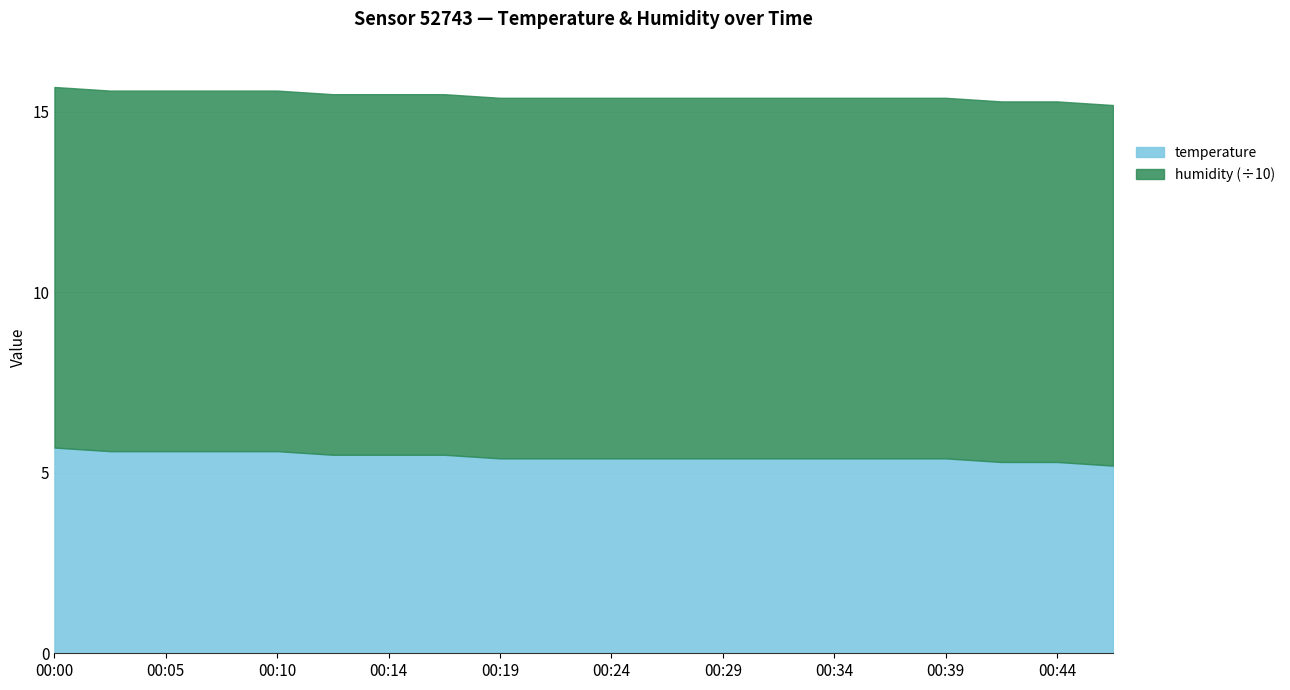

What is the sum of all values?

109.0